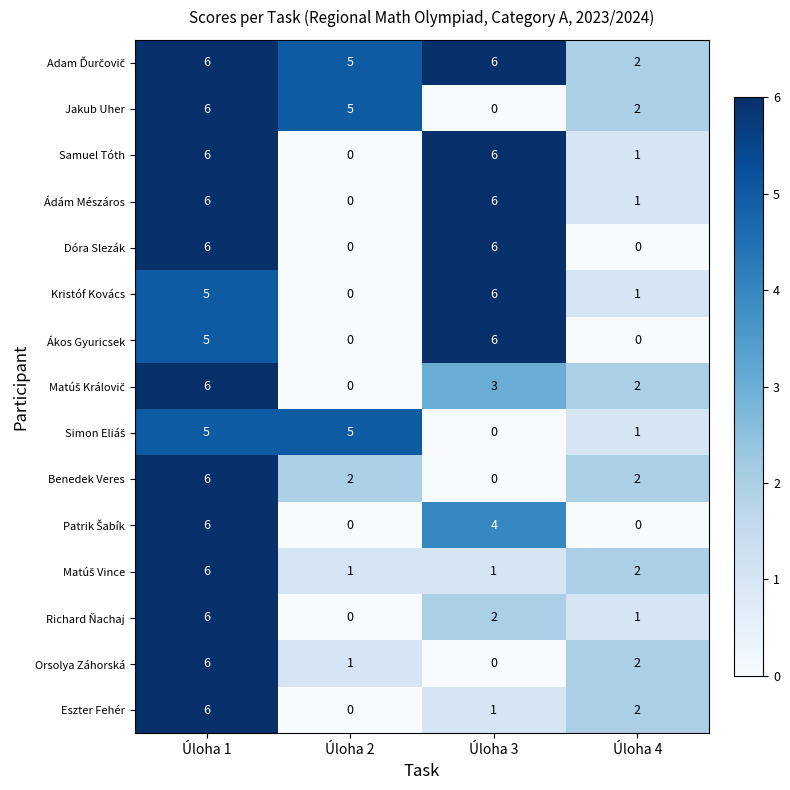

What is the difference between the second highest and second lowest values in the Kristóf Kovács series?

4